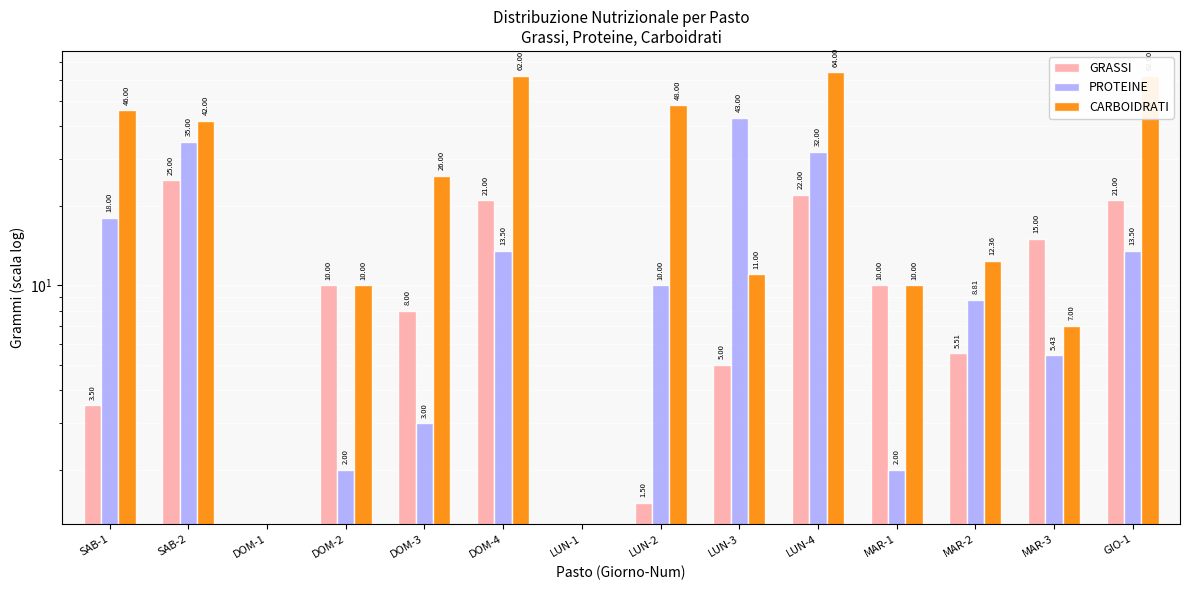

Where does the GRASSI series first go above 10?

SAB-2